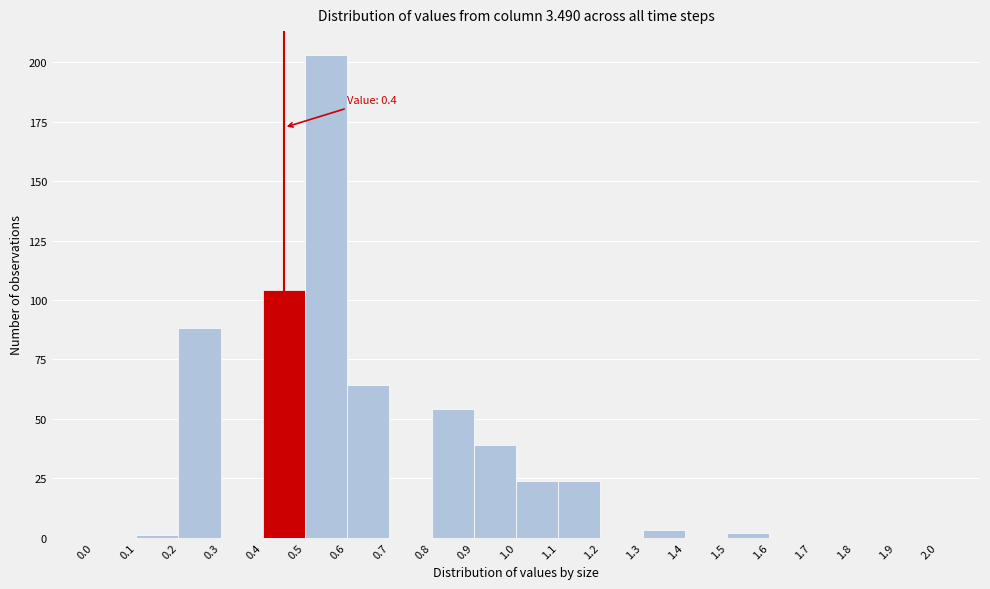

Which range on the x-axis has the tallest bar?

0.5 to 0.6